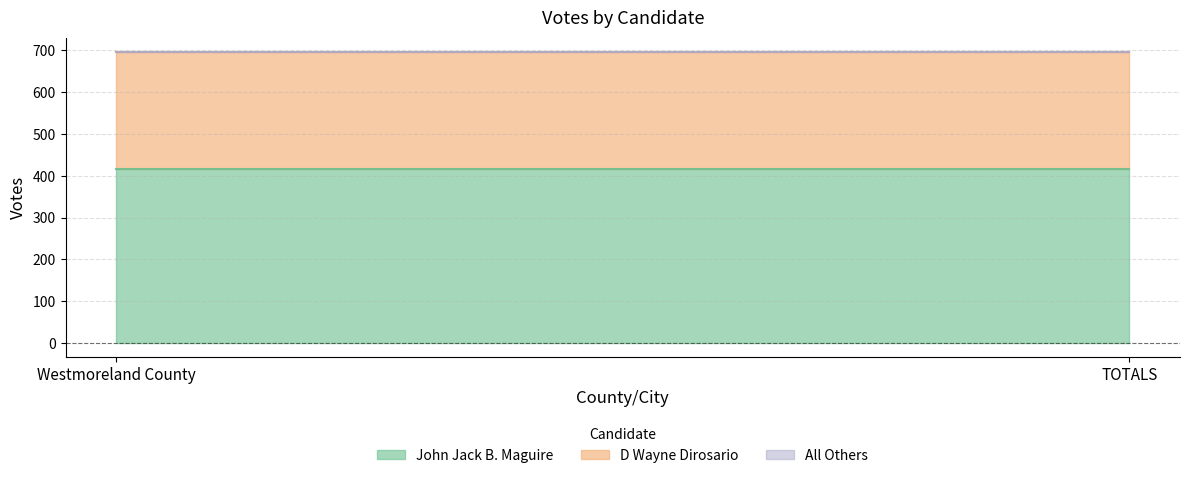

At which category does the chart reach its peak across all series?

Westmoreland County